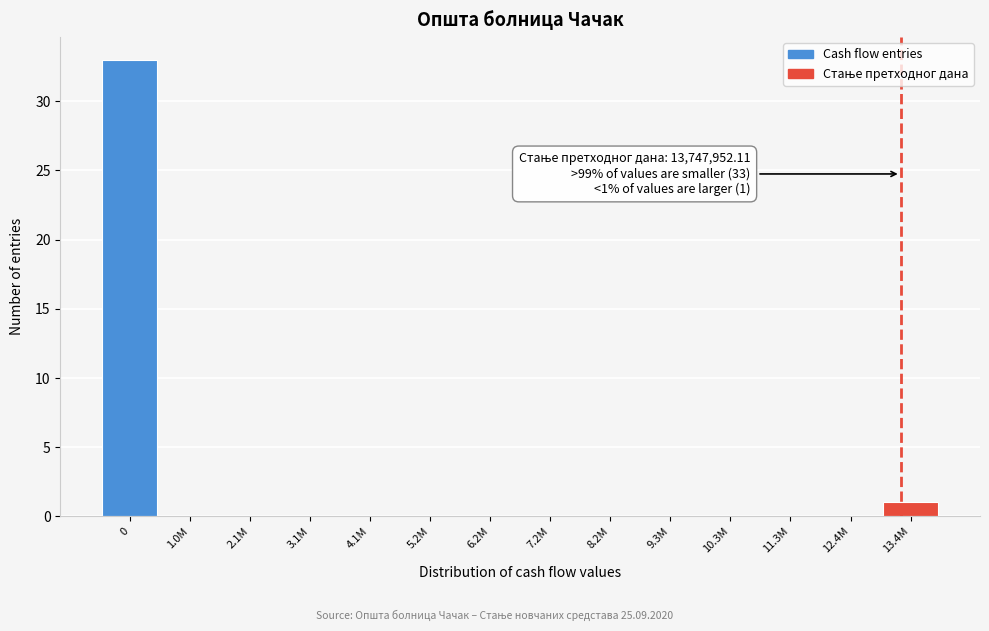

Reading left to right, list all the values displayed in this chart.

0=33	1.0M=0	2.1M=0	3.1M=0	4.1M=0	5.2M=0	6.2M=0	7.2M=0	8.2M=0	9.3M=0	10.3M=0	11.3M=0	12.4M=0	13.4M=1